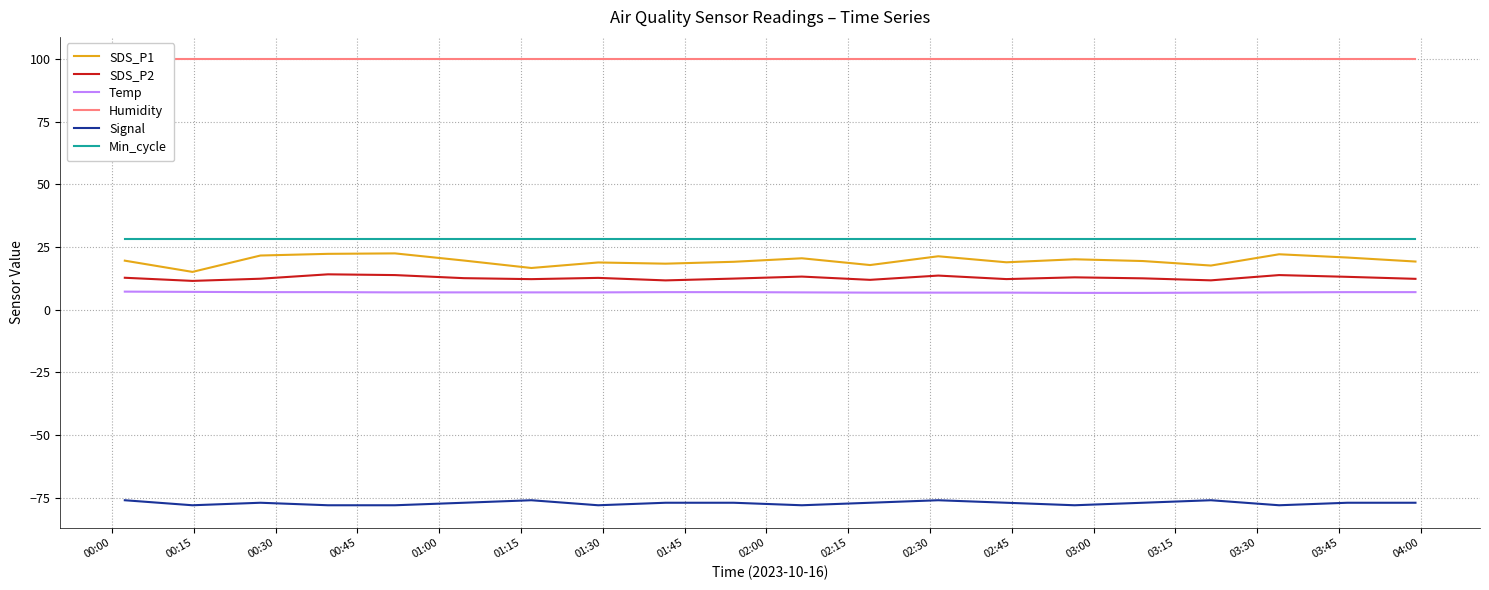

Is this an area chart (filled region under the line)?

No